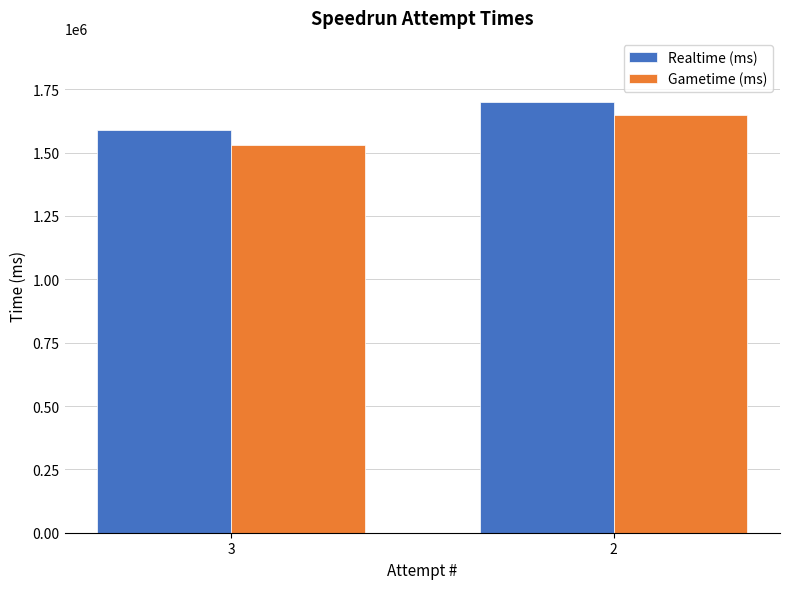

What is the difference between the highest and lowest values at 3?

60442